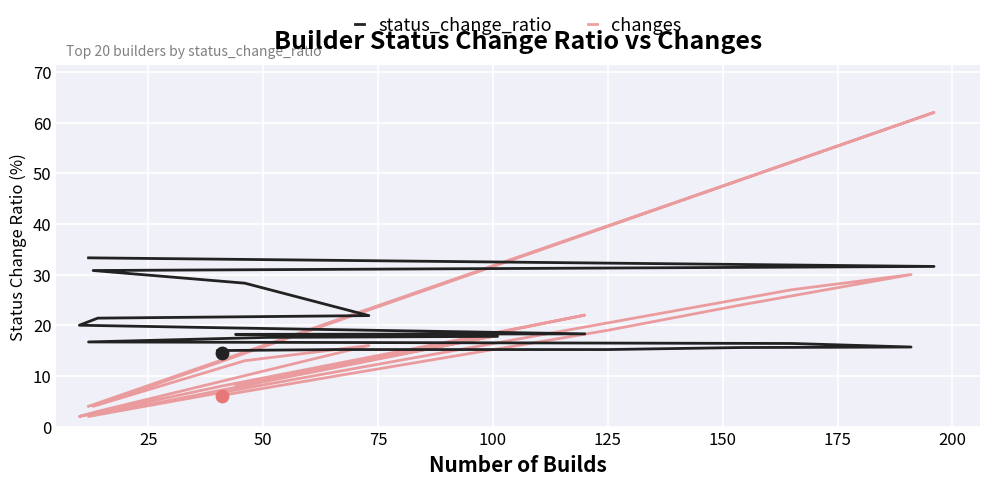

Is the value of changes at 175 greater than the value of status_change_ratio at 100?

No